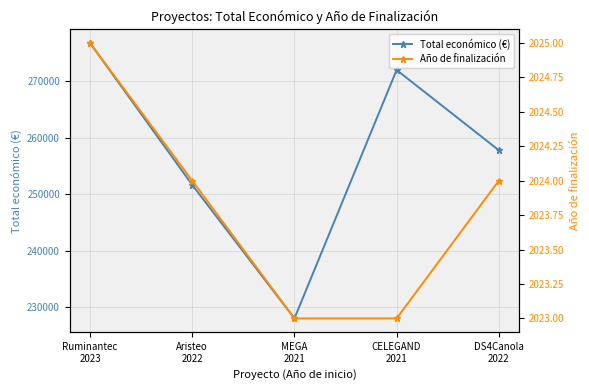

At which category is the sum across all series the highest?

Ruminantec
2023